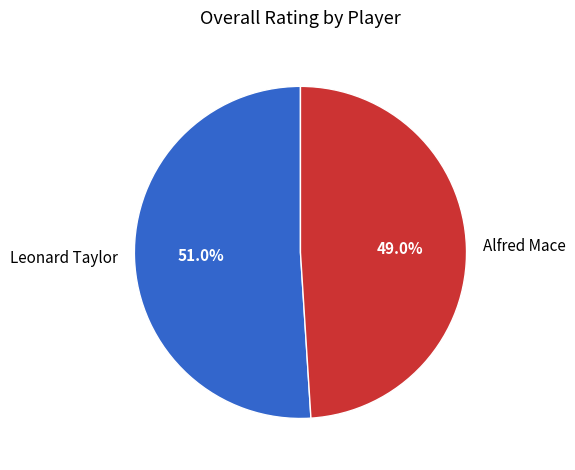

What percentage is the Alfred Mace slice, to the nearest percent?

49%